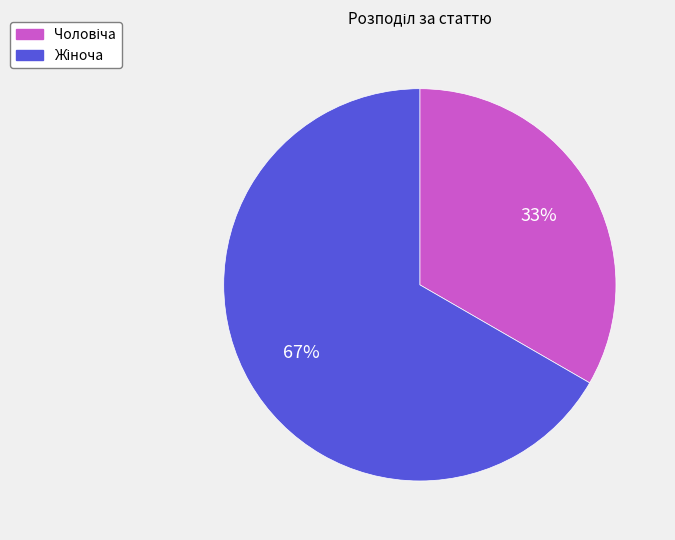

Is there any slice that represents more than half of the pie?

Yes